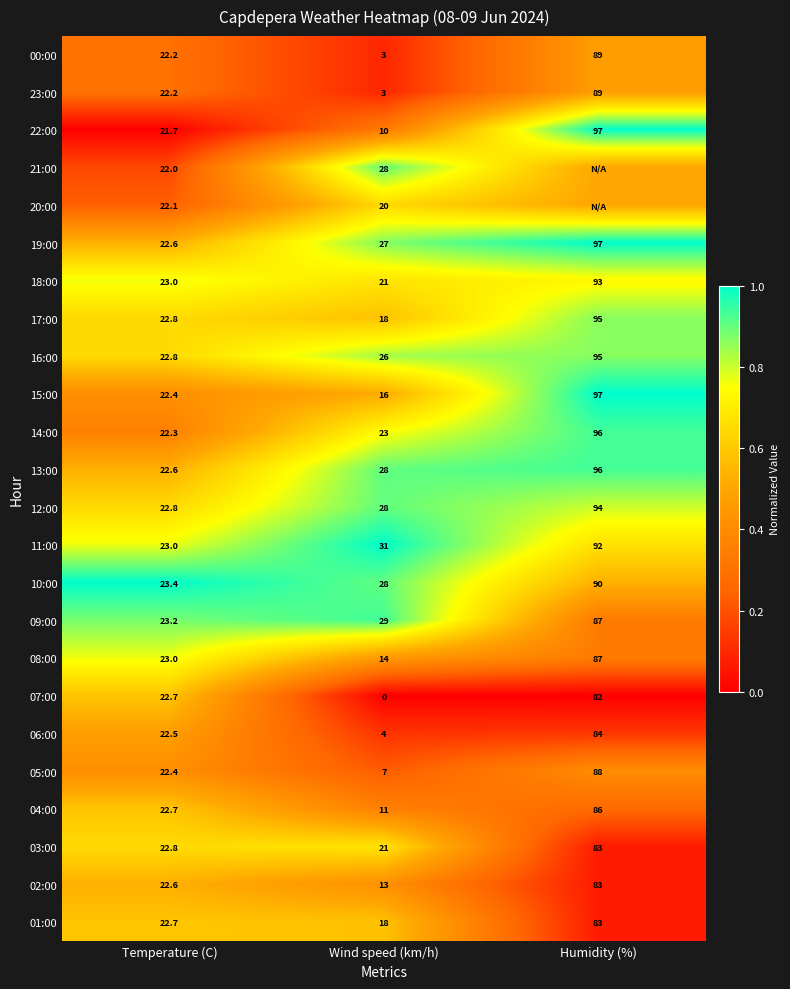

True or false: 17:00 has a value of 27.8 at Wind speed (km/h).

False